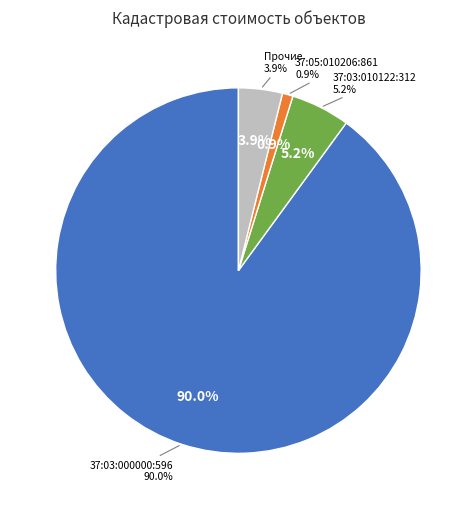

Which slice is the largest?

37:03:000000:596